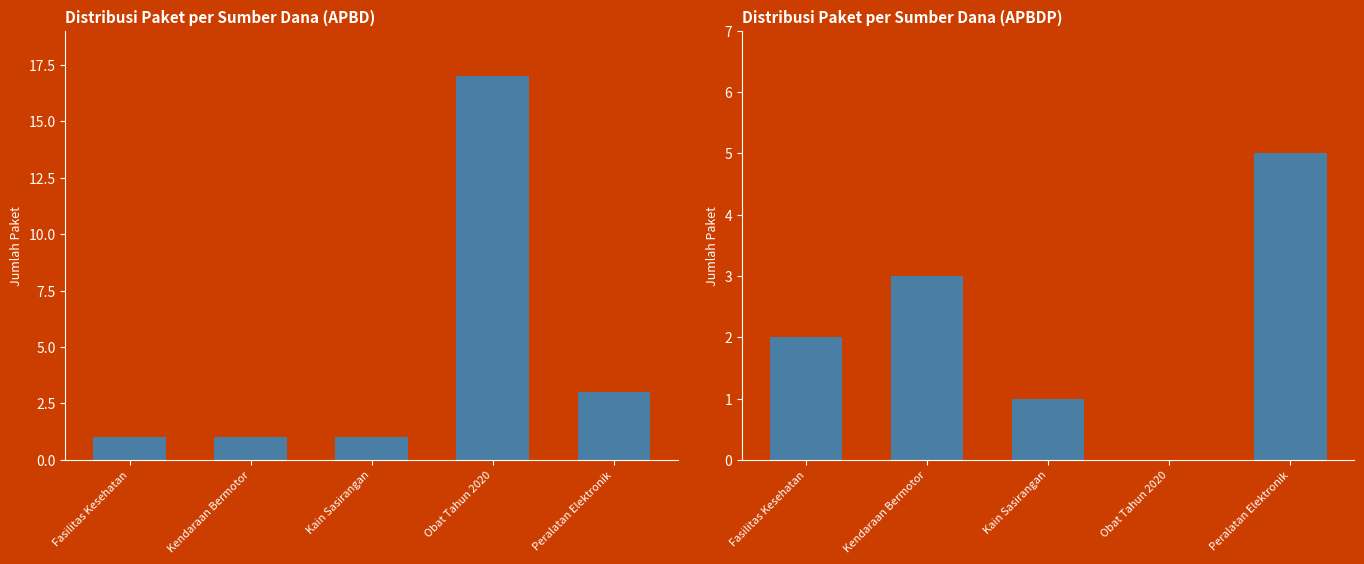

Which category has the lowest value in the APBD series?

Fasilitas Kesehatan